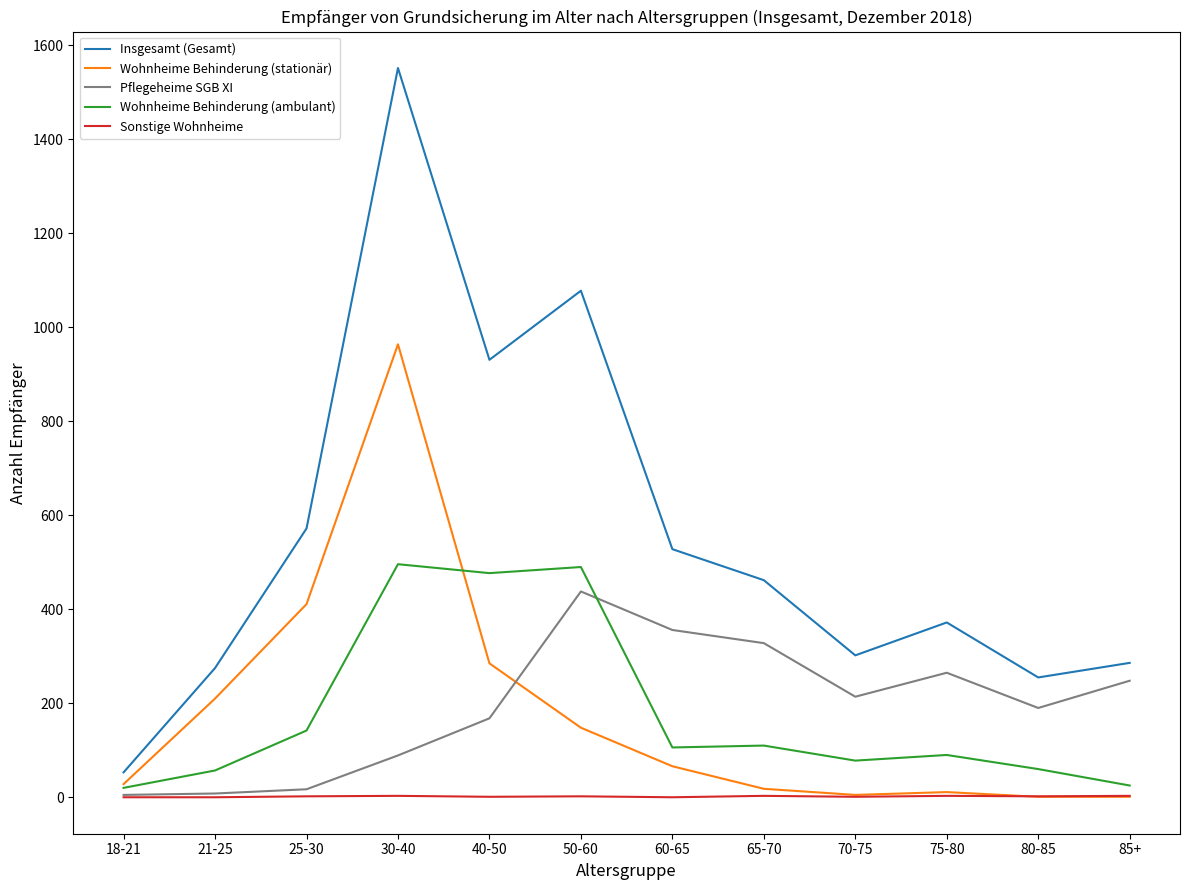

True or false: Wohnheime Behinderung (ambulant) and Insgesamt (Gesamt) cross at least once.

False